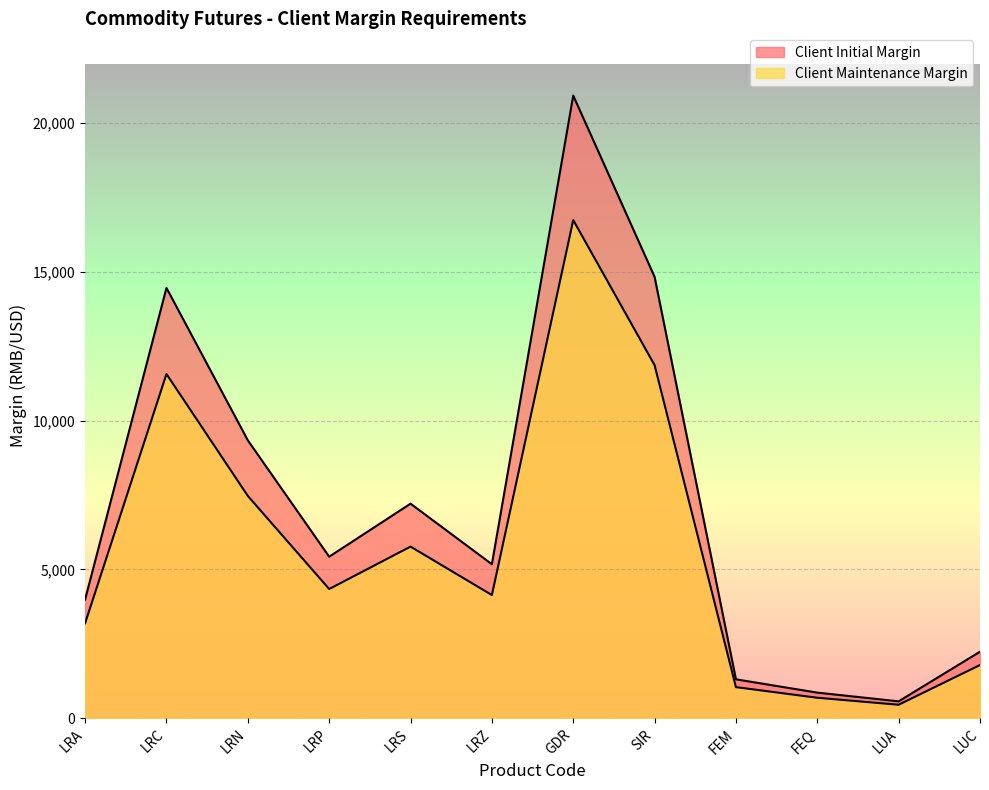

At LRA, list the series in order from smallest to largest.

Client Maintenance Margin, Client Initial Margin